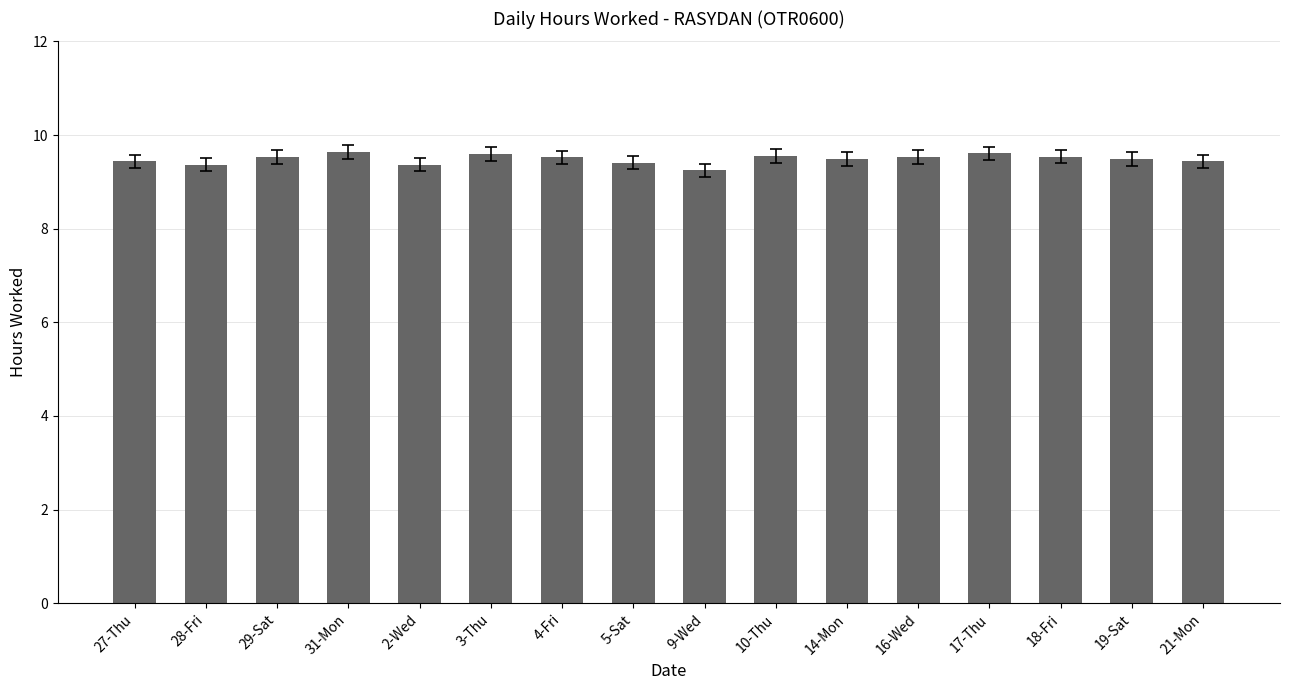

The chart shows a value of 9.5 at 19-Sat. True or false?

True